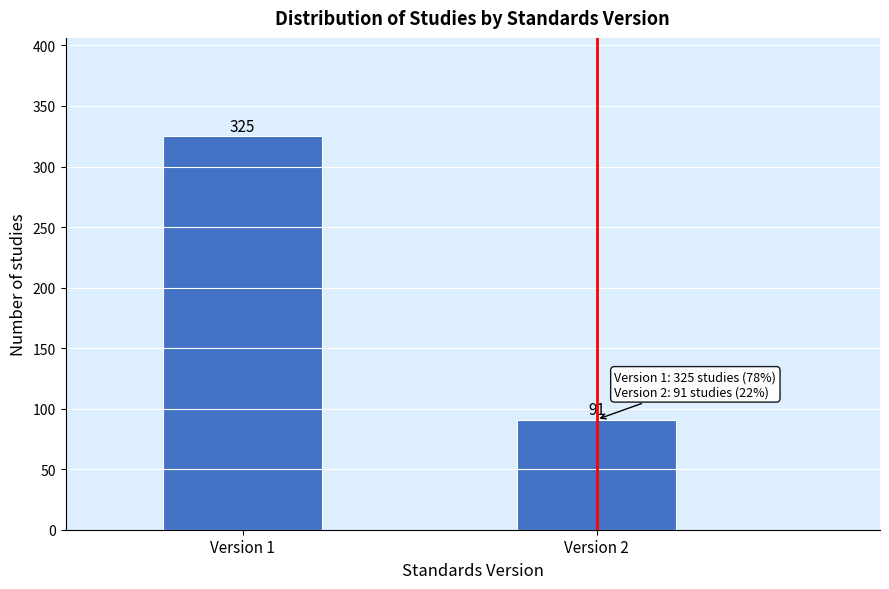

Reading right to left, what are all the values shown in this chart?

Version 2=91	Version 1=325